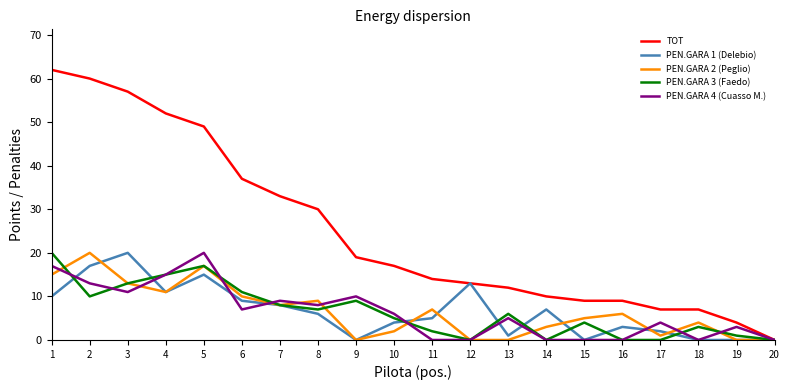

At which category does PEN.GARA 2 (Peglio) reach its first local valley?

4